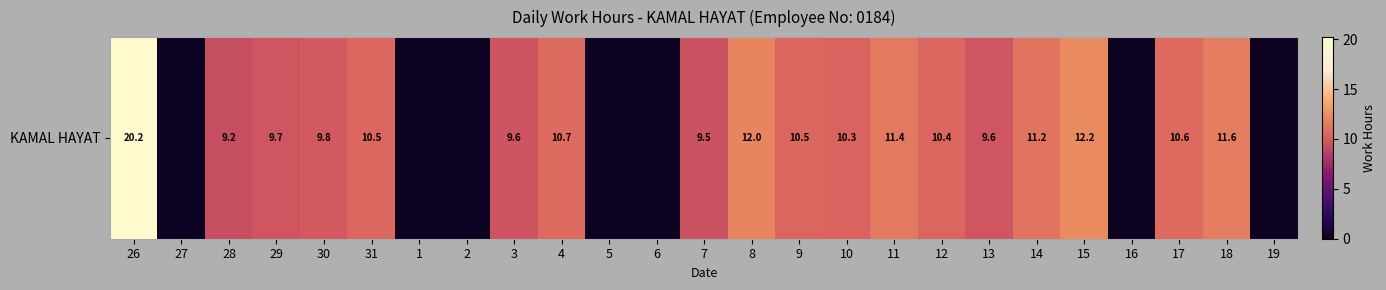

What is the change in value from 29 to 5?

-9.7